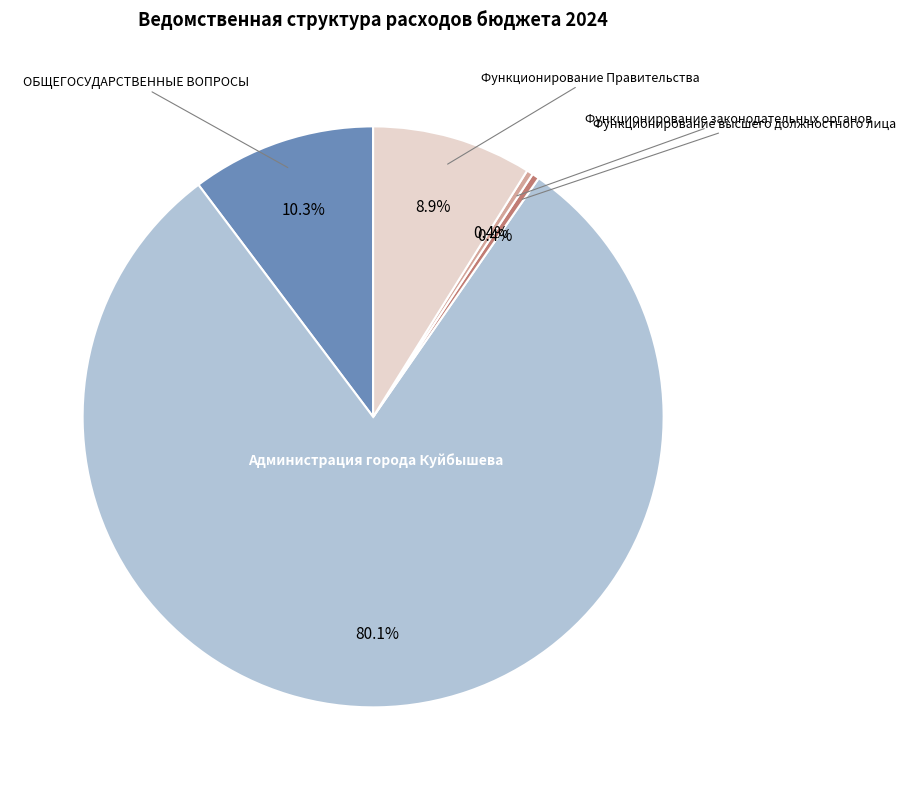

True or false: Функционирование Правительства accounts for 9% of the total.

True